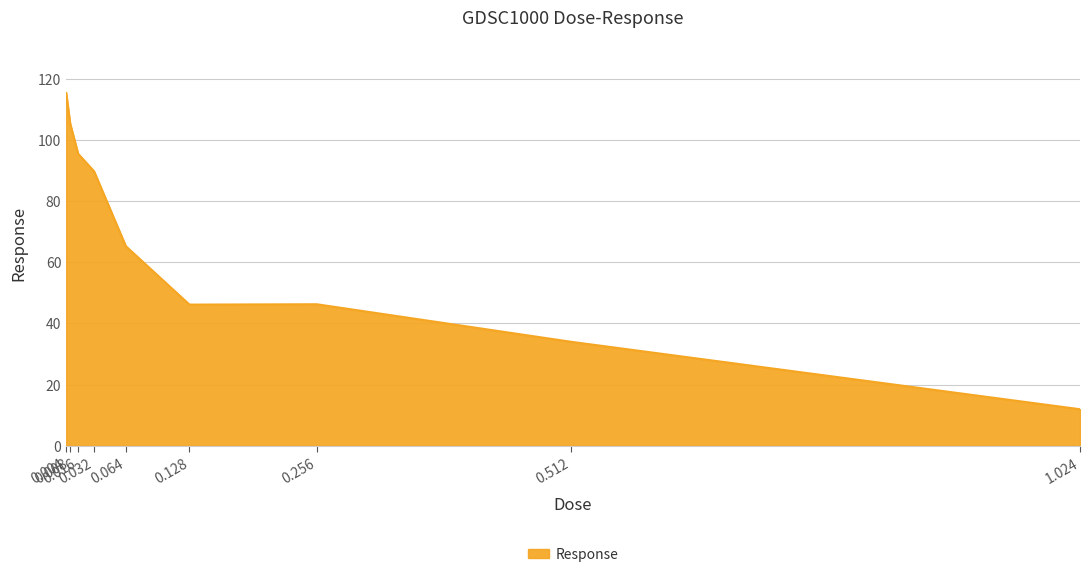

Count the number of categories in the chart.

9